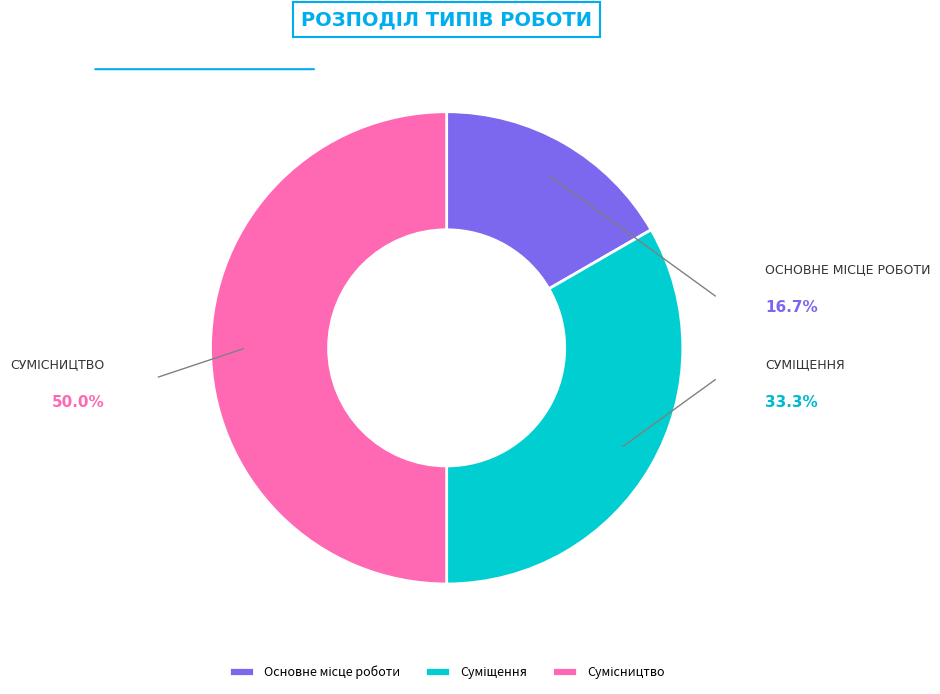

Approximately how many times larger is the value at Основне місце роботи compared to Суміщення?

0.5